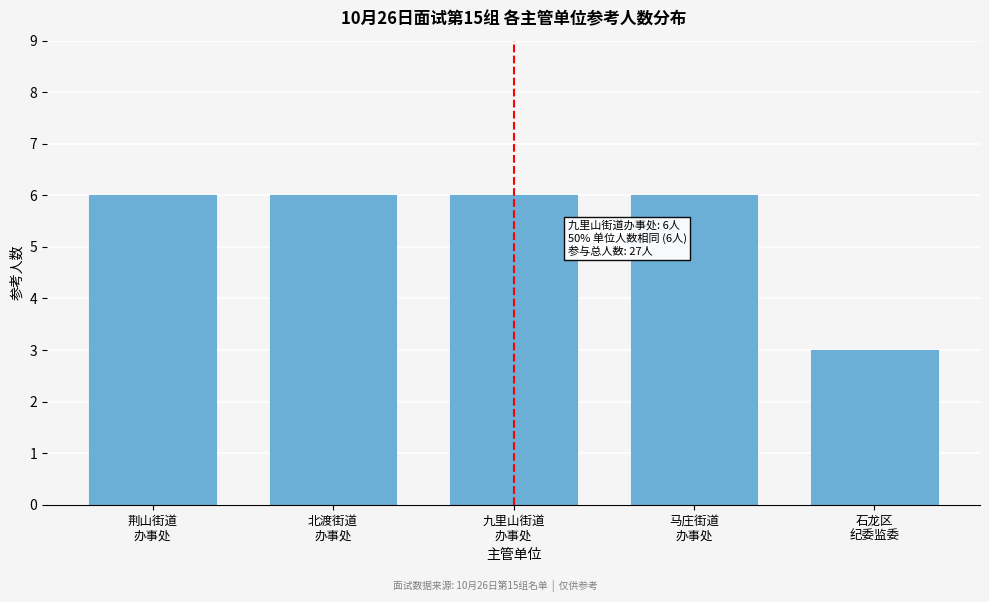

Reading left to right, extract all data points from this chart.

6	6	6	6	3